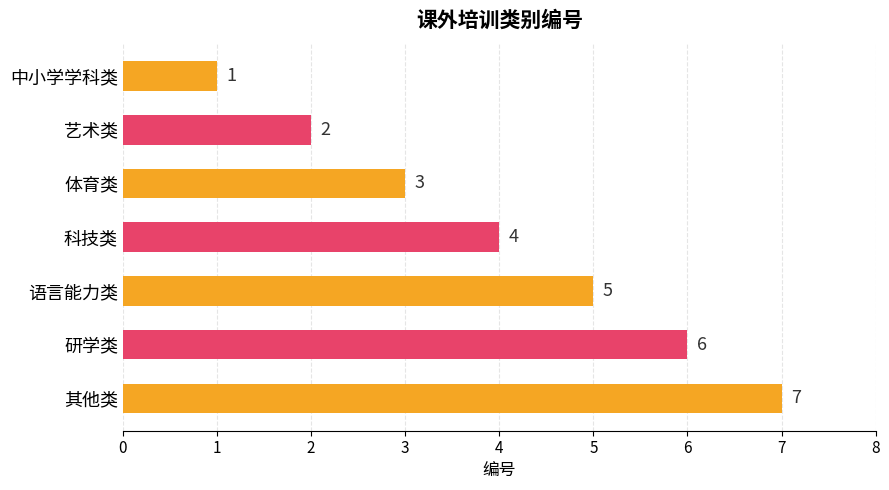

Approximately how many times larger is the value at 艺术类 compared to 语言能力类?

0.4